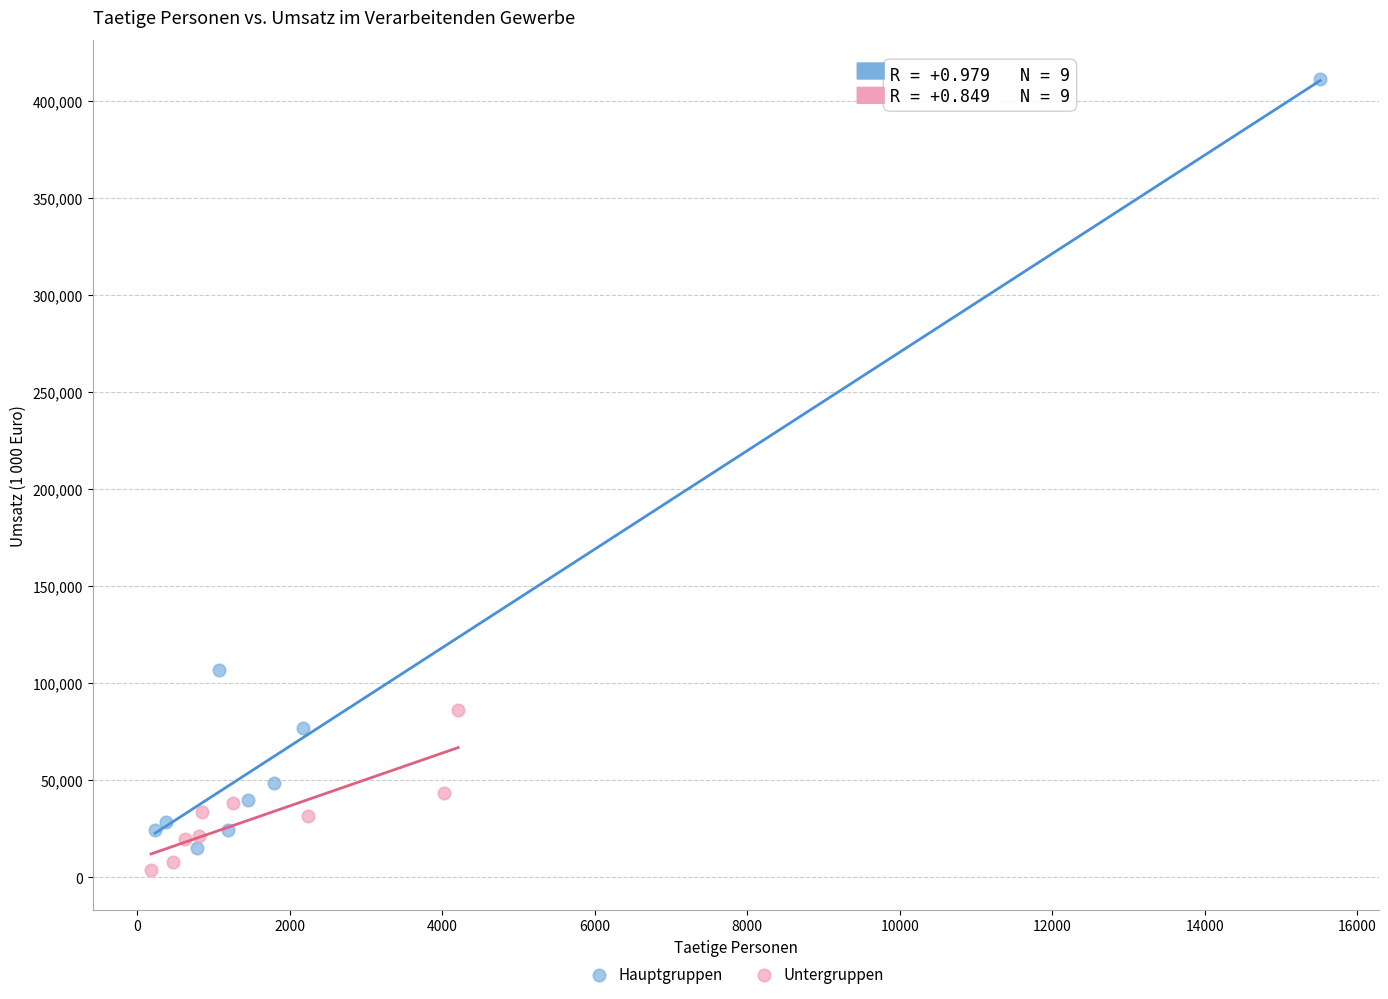

Which series contains the lowest Y value?

Untergruppen